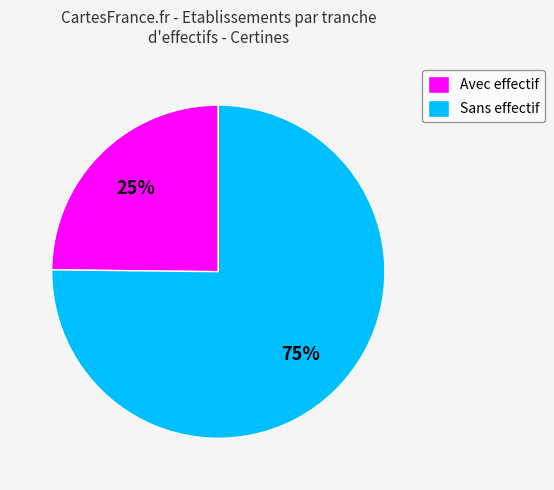

Count the number of slices in the pie.

2